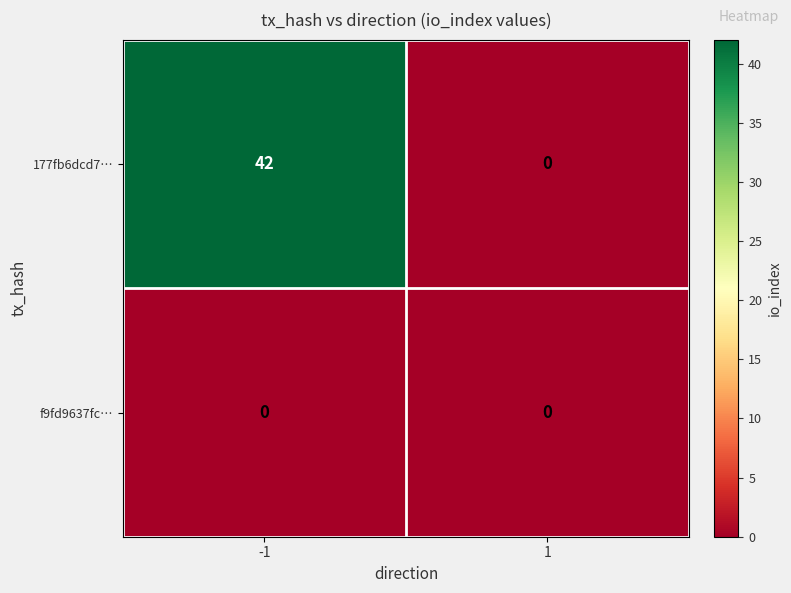

Reading right to left, what are all the values shown in this chart?

177fb6dcd7…: 1=0	-1=42
f9fd9637fc…: 1=0	-1=0